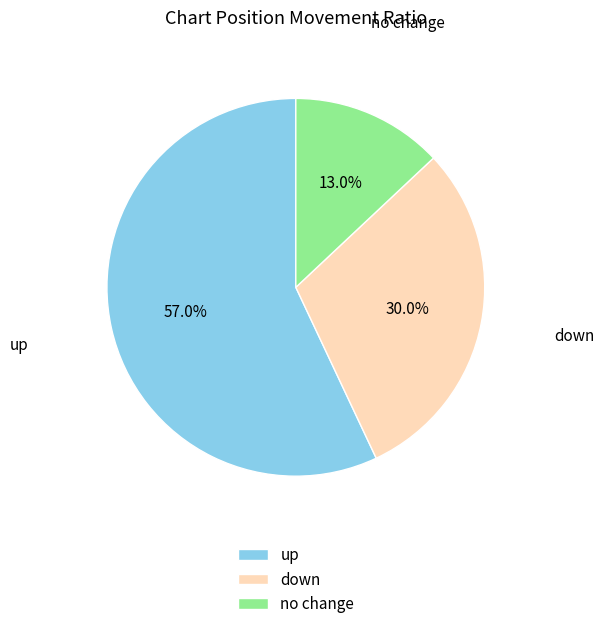

Which category has the smallest portion of the pie?

no change